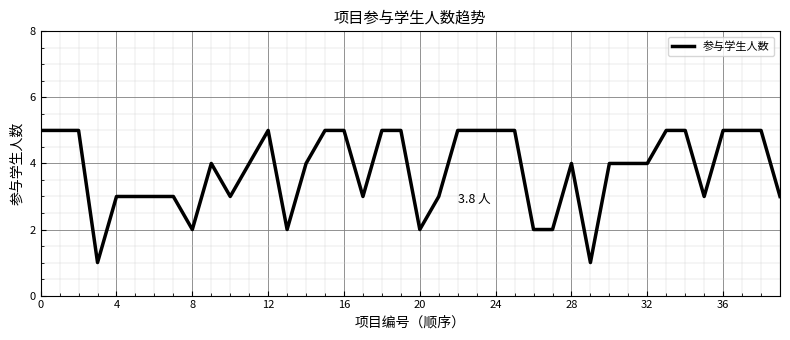

What is the minimum value shown in the chart?

1